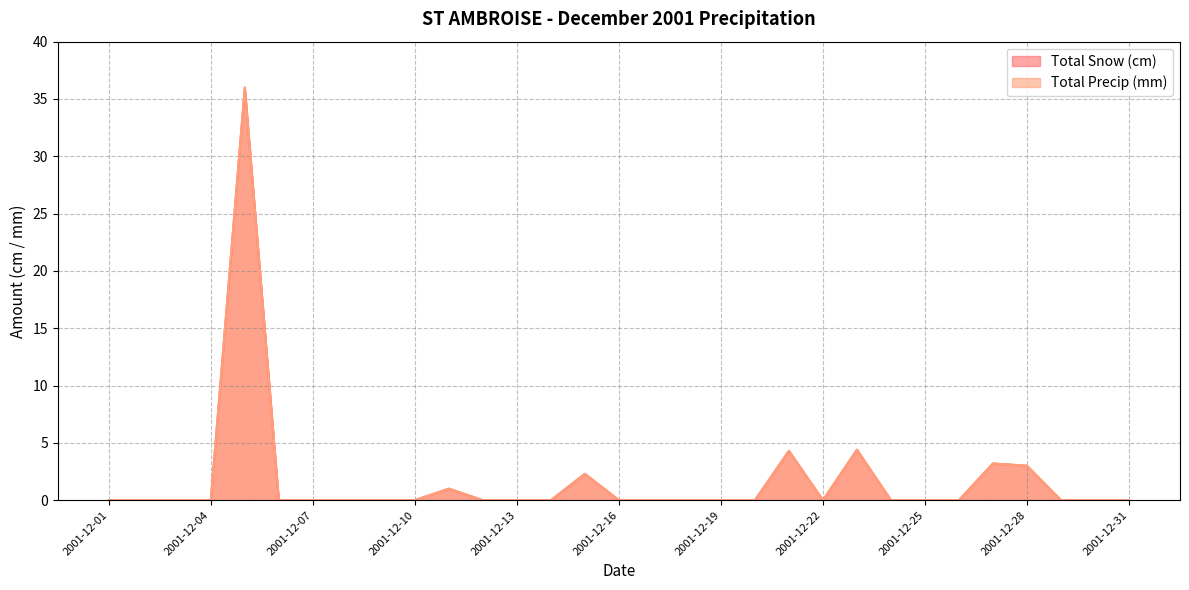

Rank the series by their maximum value, from lowest to highest.

Total Snow (cm), Total Precip (mm)